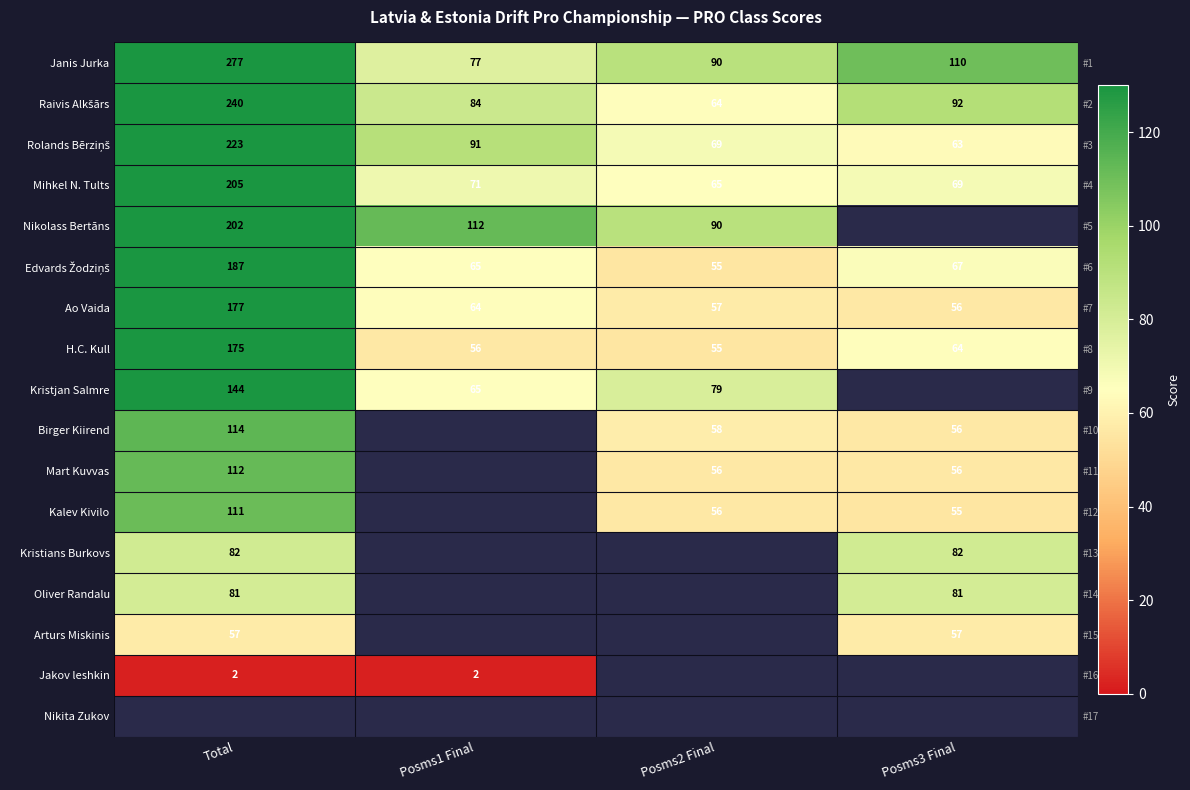

What is the difference between the maximum and minimum values in the Rolands Bērziņš series?

160.0